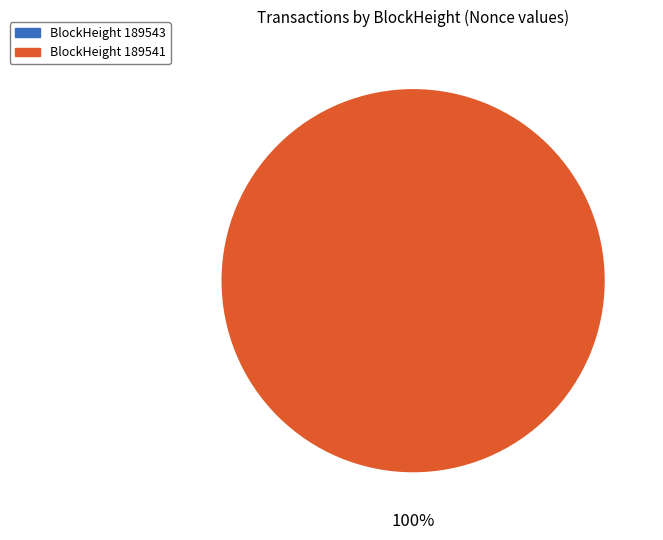

To the nearest percent, what portion does 189541 represent?

100%